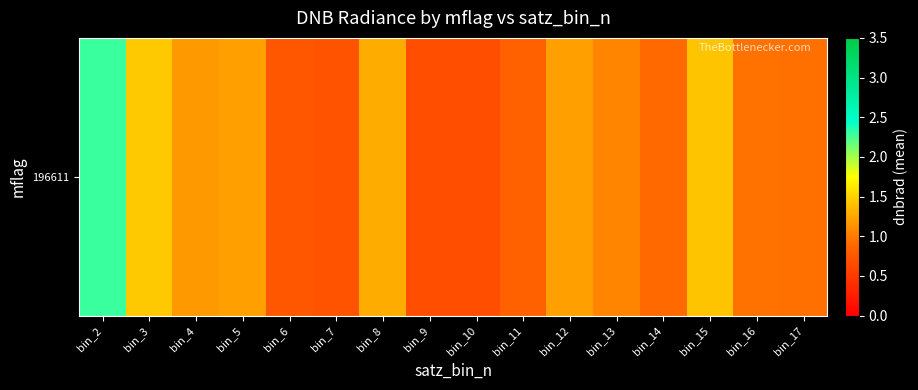

What is the sum of all values?

17.5